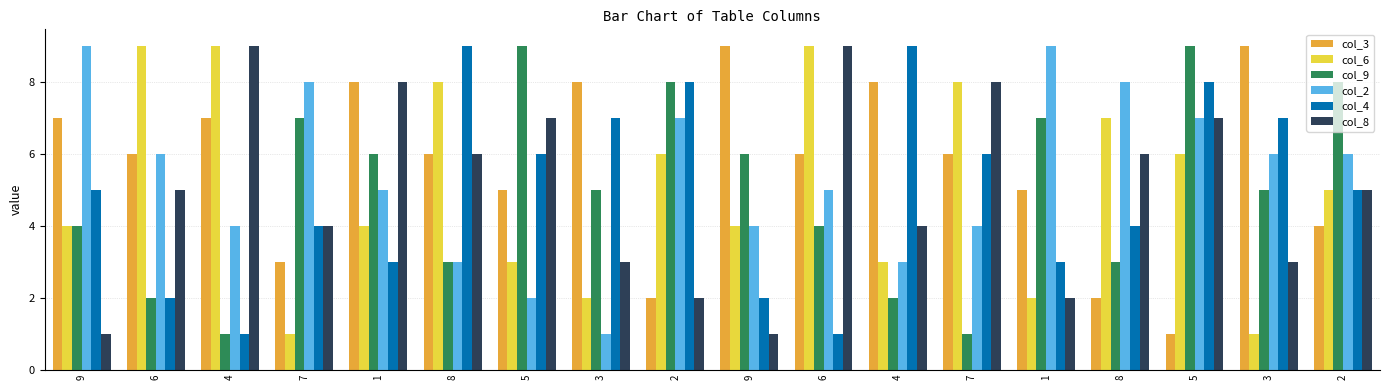

What are all the series names shown in the legend?

col_3, col_6, col_9, col_2, col_4, col_8